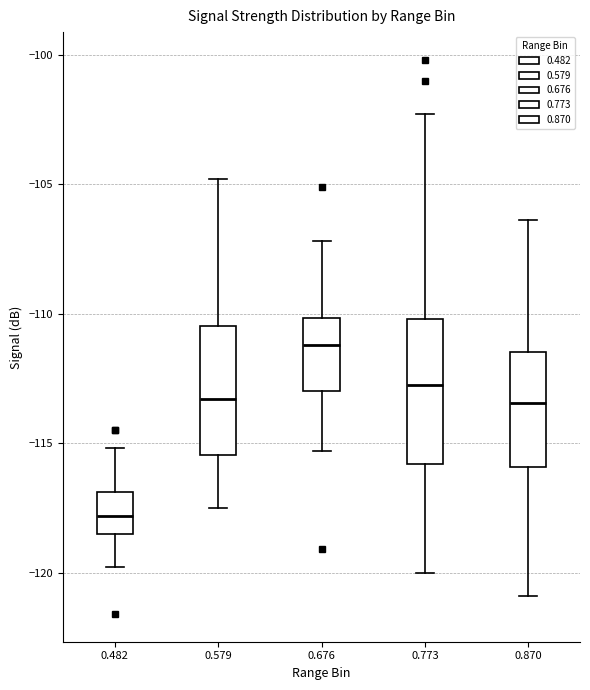

Where does the lower whisker of the box at x = 0.773 end on the y-axis? The values are not printed on the chart, so give them approximately, as read against the axis.

-120.0